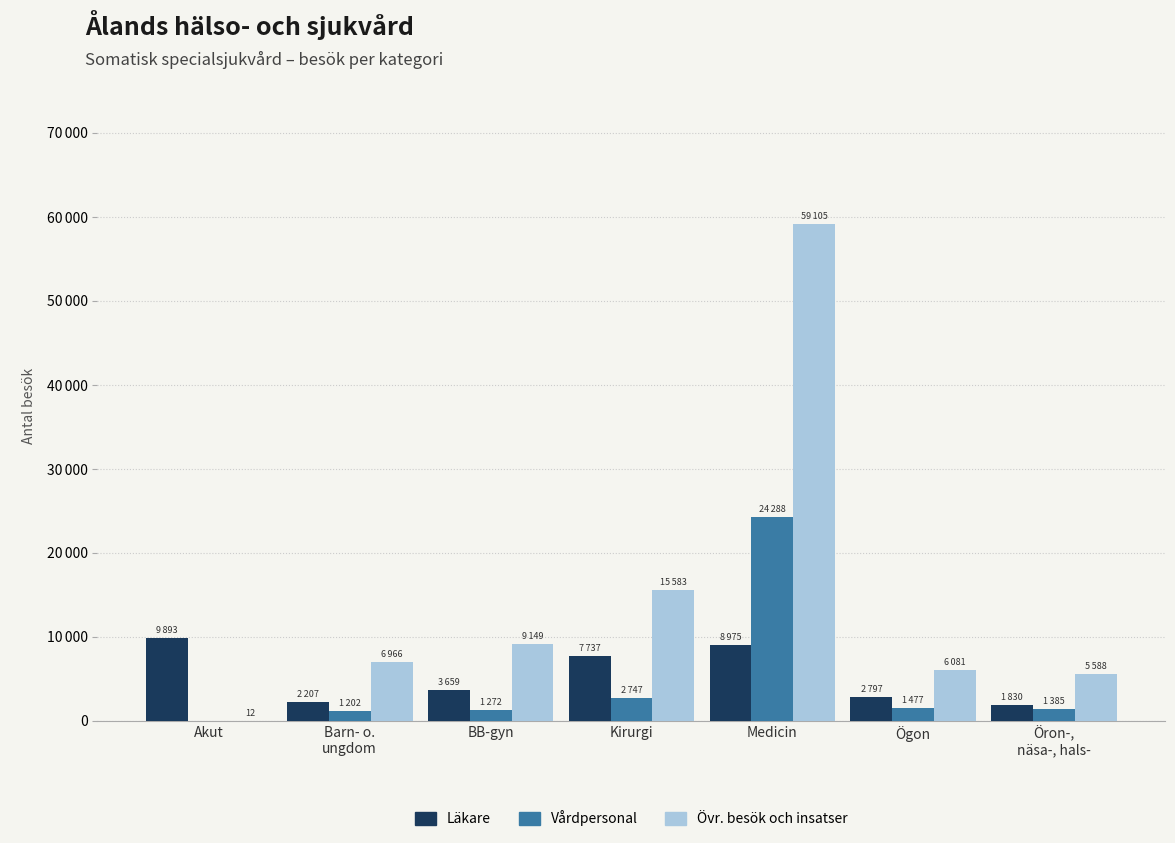

What is the approximate value of Övr. besök och insatser at BB-gyn?

9149